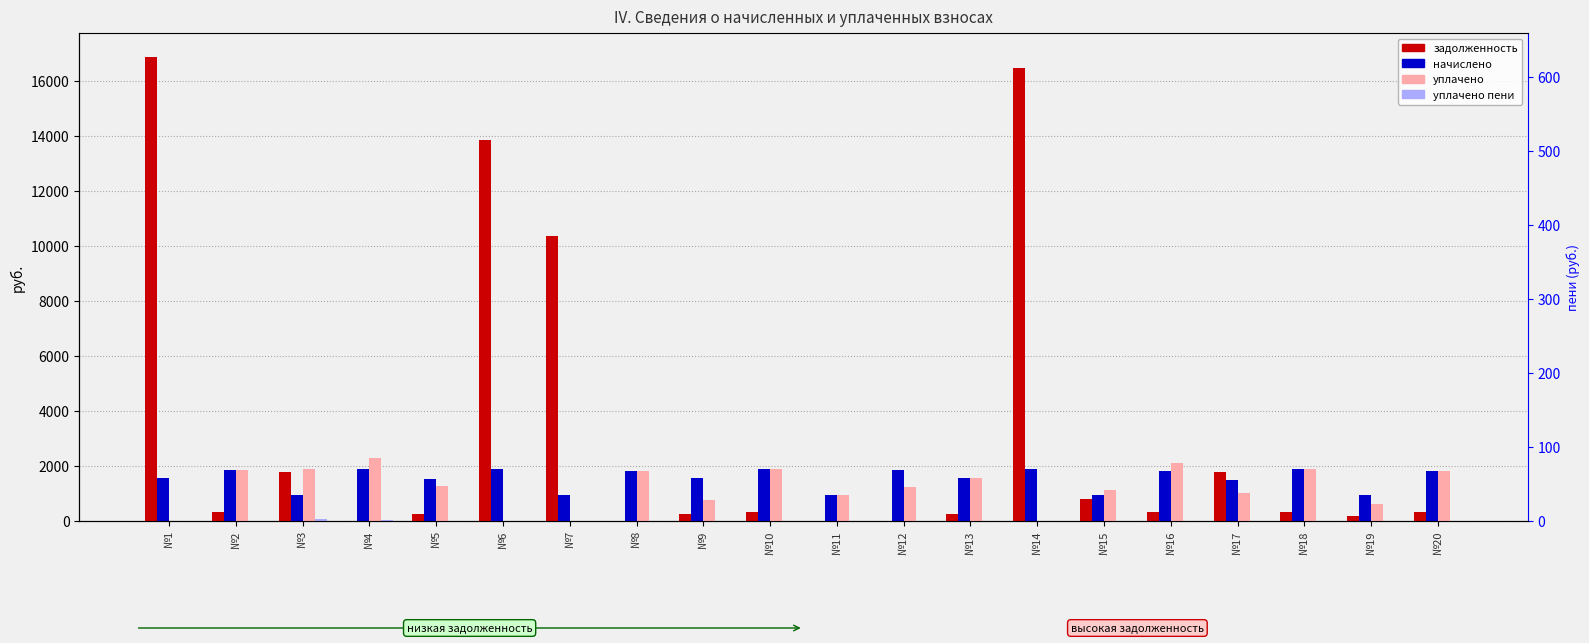

Reading left to right, list all the values displayed in this chart.

задолженность: 16872.4	310.6	1777.9	0.0	253.3	13844.7	10337.8	0.0	253.8	311.1	0.0	0.0	257.1	16447.0	797.4	302.1	1756.9	313.8	158.5	302.1
начислено: 1551.8	1863.5	941.3	1876.2	1520.0	1866.7	950.8	1812.6	1542.3	1866.7	950.8	1841.2	1542.3	1888.9	950.8	1812.6	1485.1	1882.6	950.8	1812.6
уплачено: 0.0	1863.5	1882.6	2276.2	1266.7	0.0	0.0	1812.6	767.9	1866.7	950.8	1227.5	1542.3	0.0	1109.3	2114.7	1000.0	1882.6	620.6	1812.6
уплачено пени: 0.0	0.0	64.8	37.8	0.0	0.0	0.0	0.0	0.0	0.0	0.0	0.0	0.0	0.0	7.6	0.2	0.0	0.0	0.0	0.0